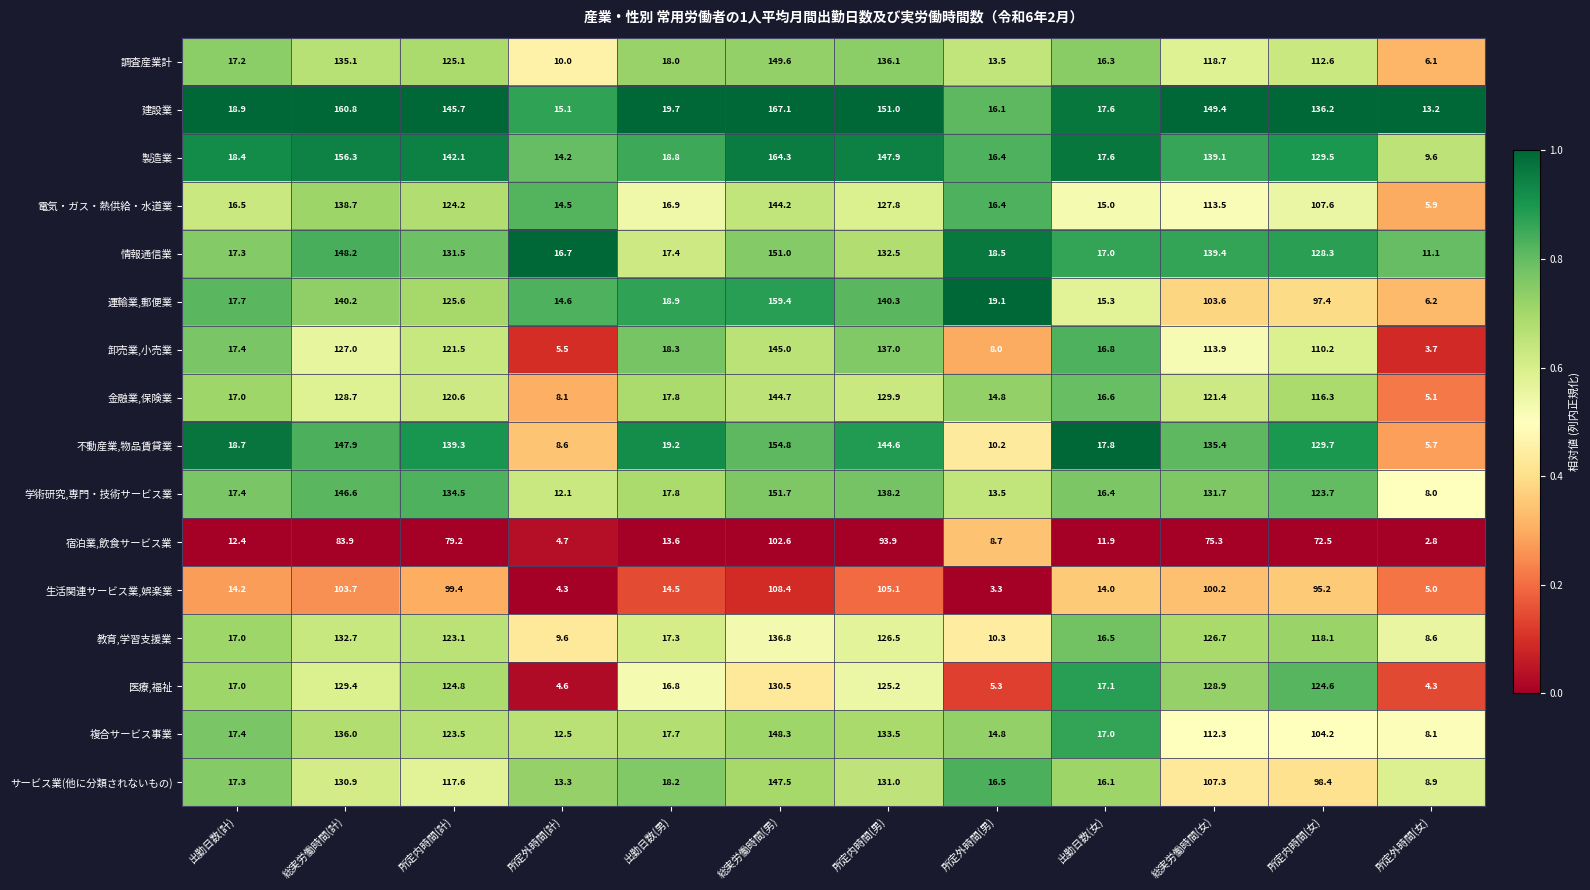

What is the greatest value displayed?

167.1